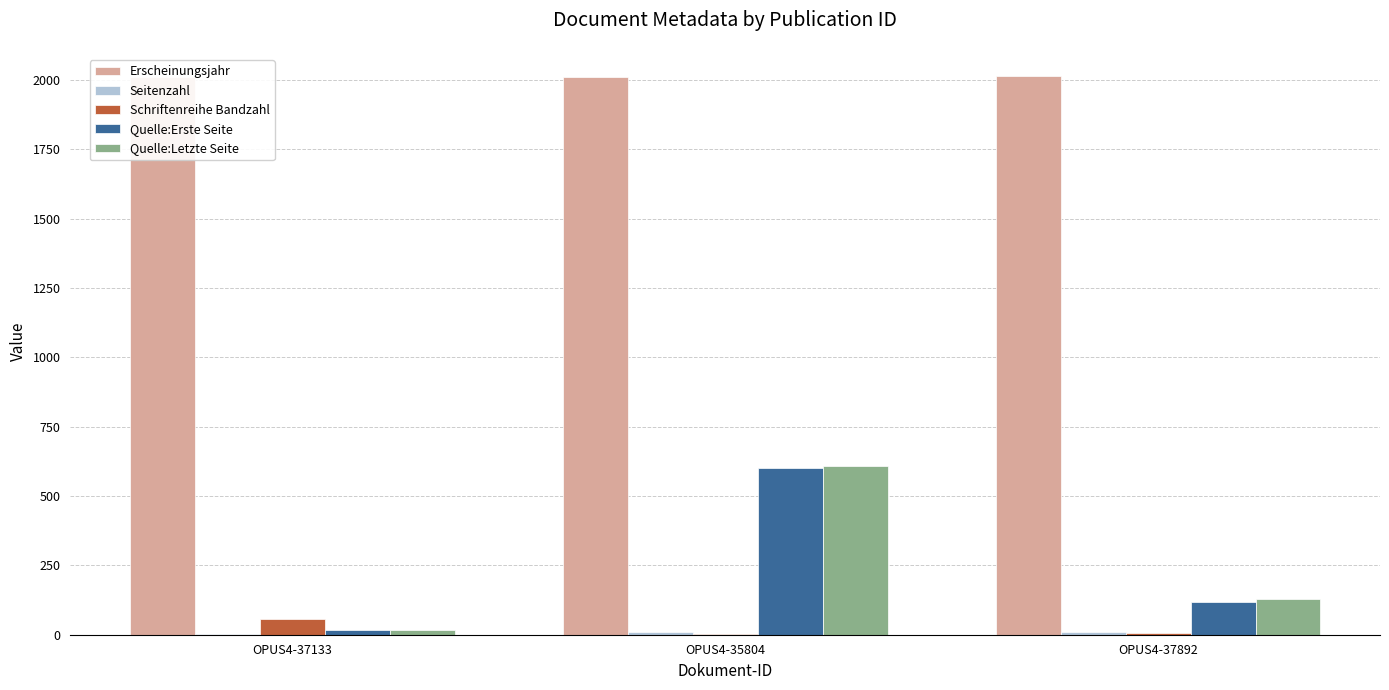

Which has a higher value, OPUS4-37892 or OPUS4-37133?

OPUS4-37892